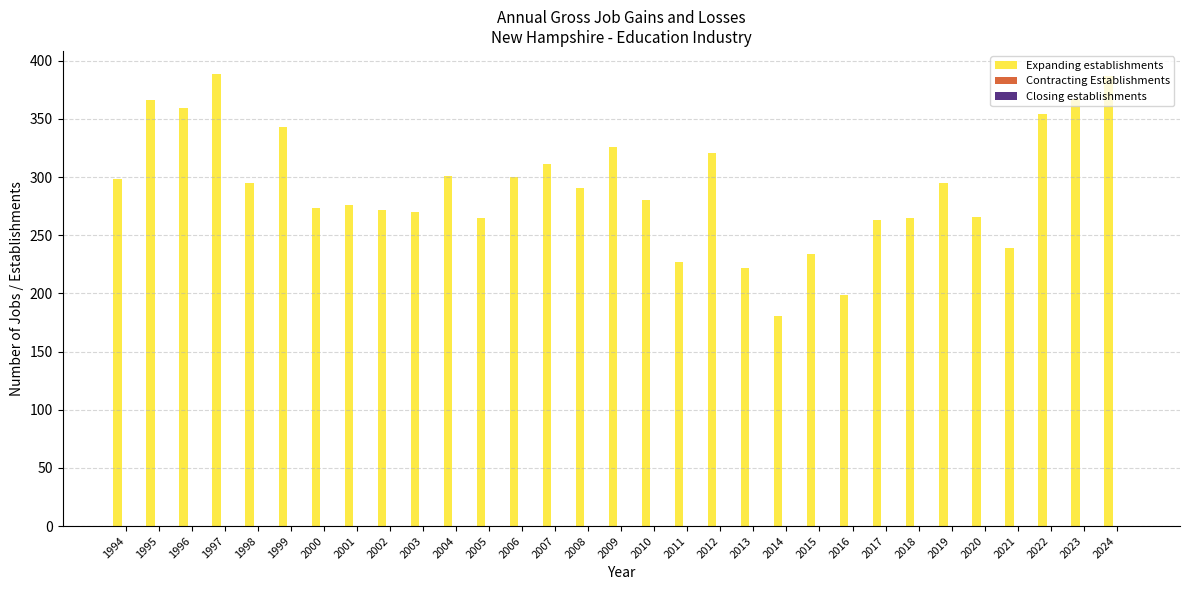

What is the greatest value displayed?

389